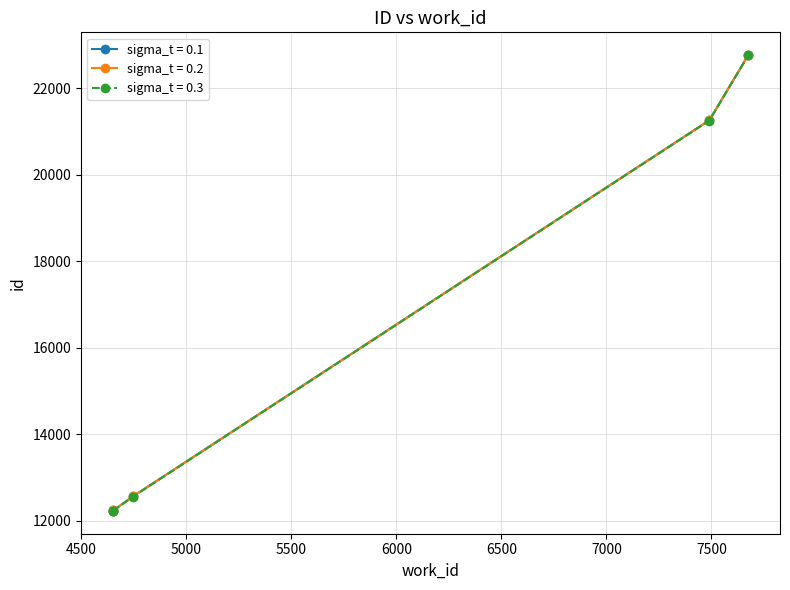

Rank the series by their average value, from lowest to highest.

sigma_t = 0.3, sigma_t = 0.2, sigma_t = 0.1